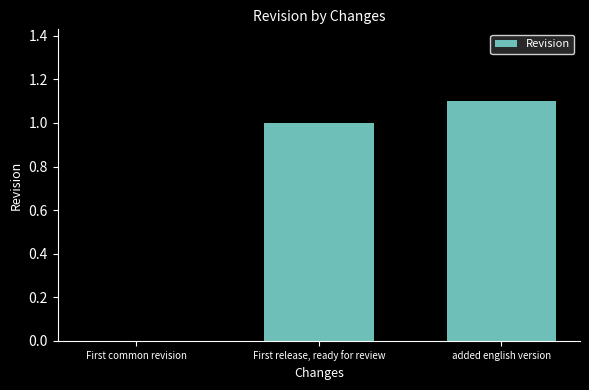

The chart shows a value of 1.1 at added english version. True or false?

True